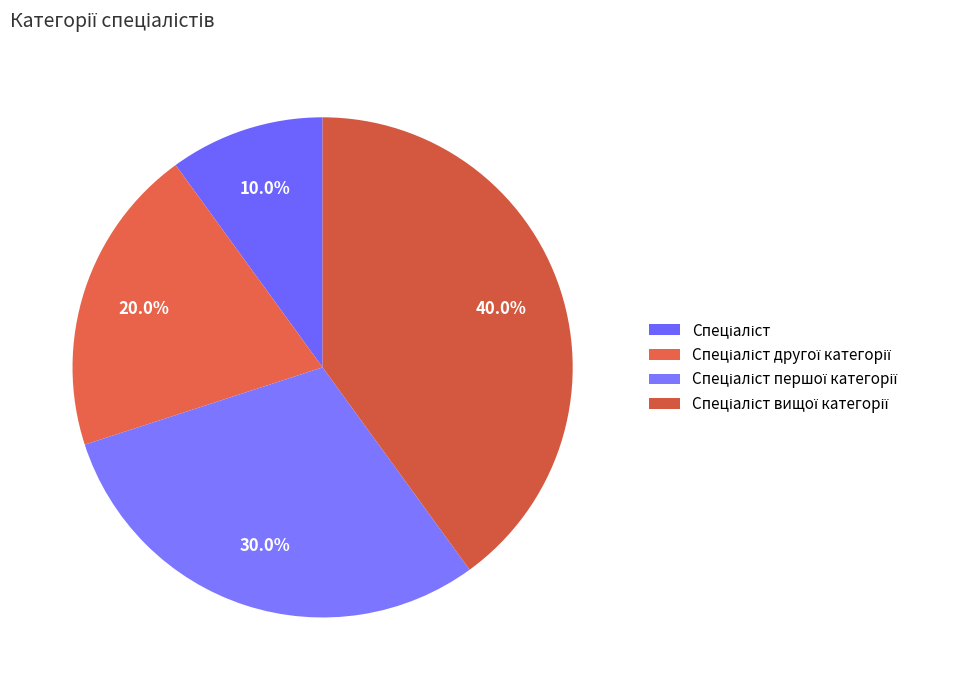

How many segments does this pie chart have?

4